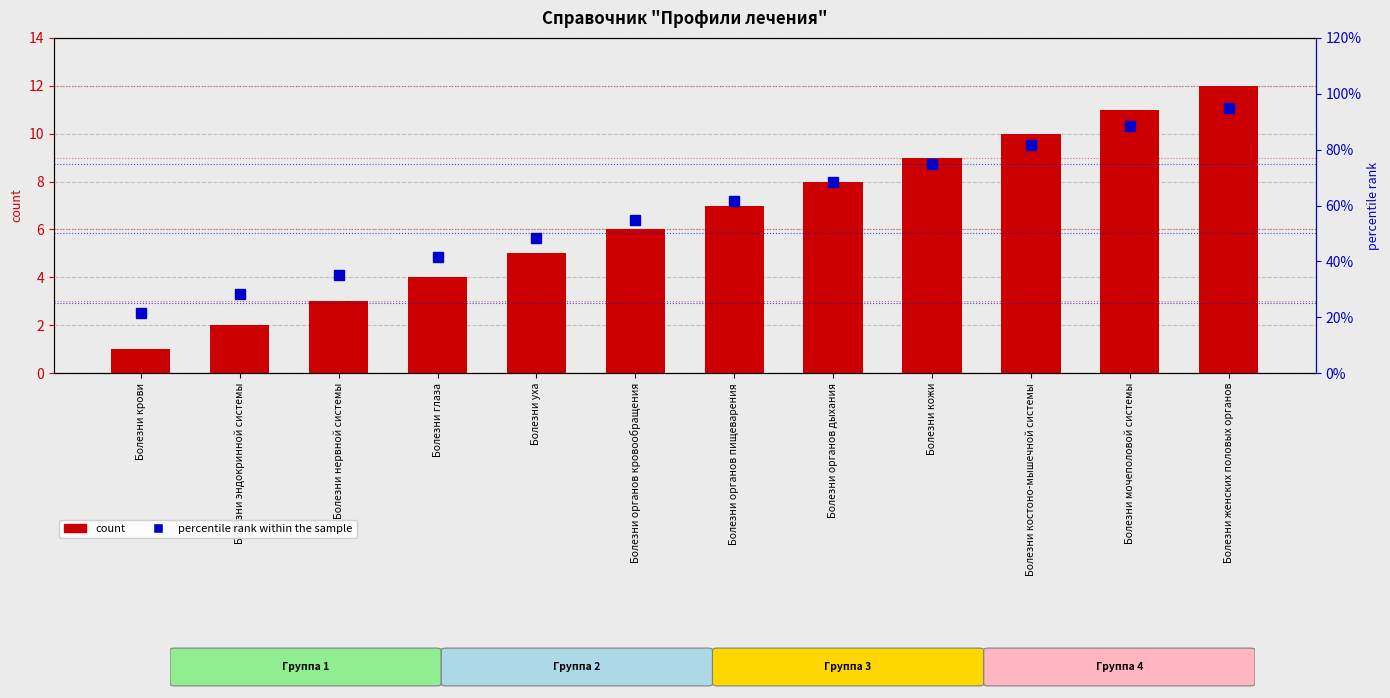

Is it true that count equals 12.0 at Болезни женских половых органов?

True